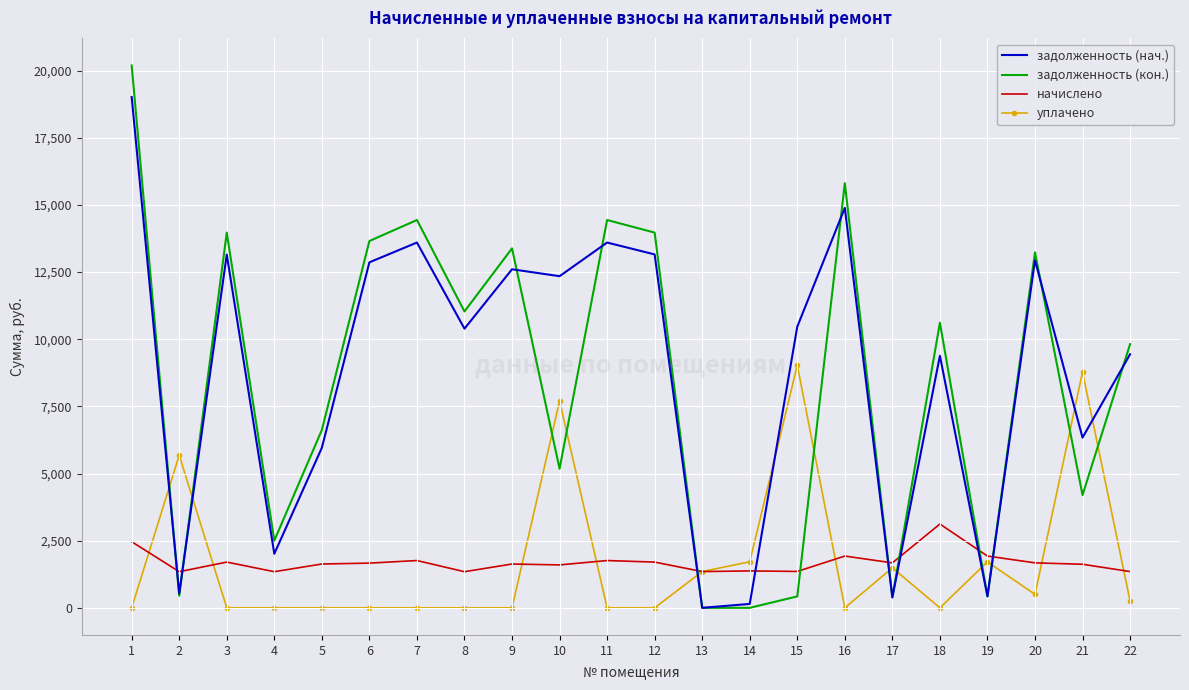

What is the highest value of the уплачено series?

9031.2